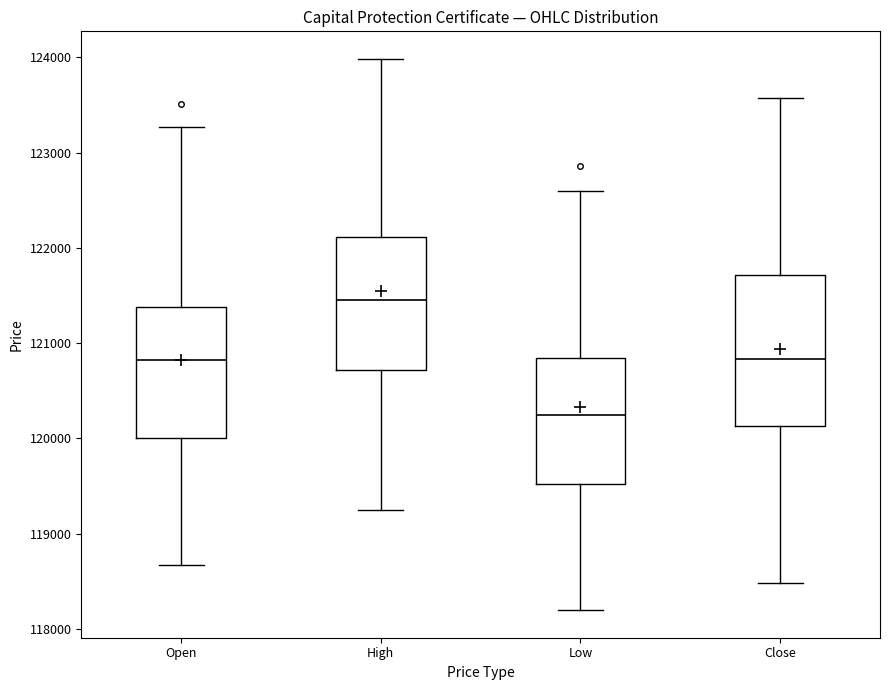

Reading left to right, transcribe this box plot: for each box, give where its median line is, the range the box spans, and where its two whiskers end, as read against the y-axis. The values are not printed on the chart, so give them approximately, as read against the axis.

Open: median 120800, box 120000 to 121400, whiskers 118700 to 123300
High: median 121500, box 120700 to 122100, whiskers 119200 to 124000
Low: median 120200, box 119500 to 120800, whiskers 118200 to 122600
Close: median 120800, box 120100 to 121700, whiskers 118500 to 123600